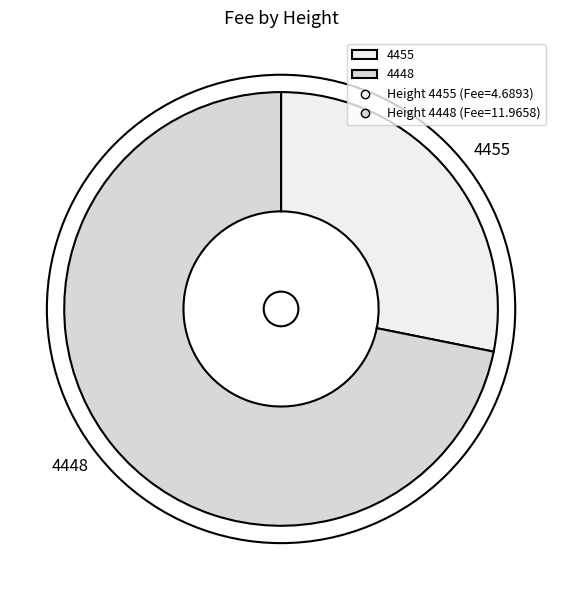

Is 4448 the majority of the pie?

Yes